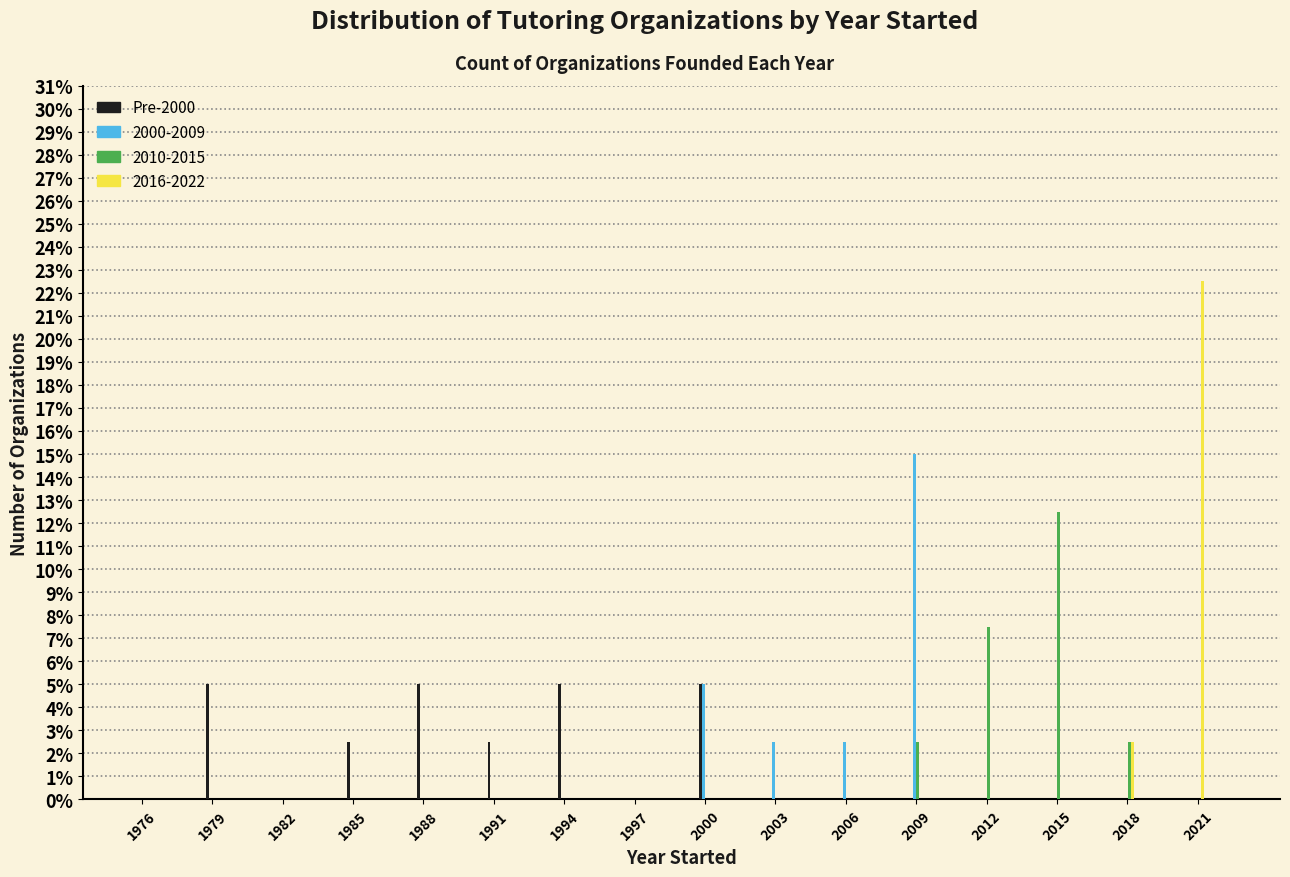

True or false: Pre-2000 has a value of 0.0 at 2018.

True